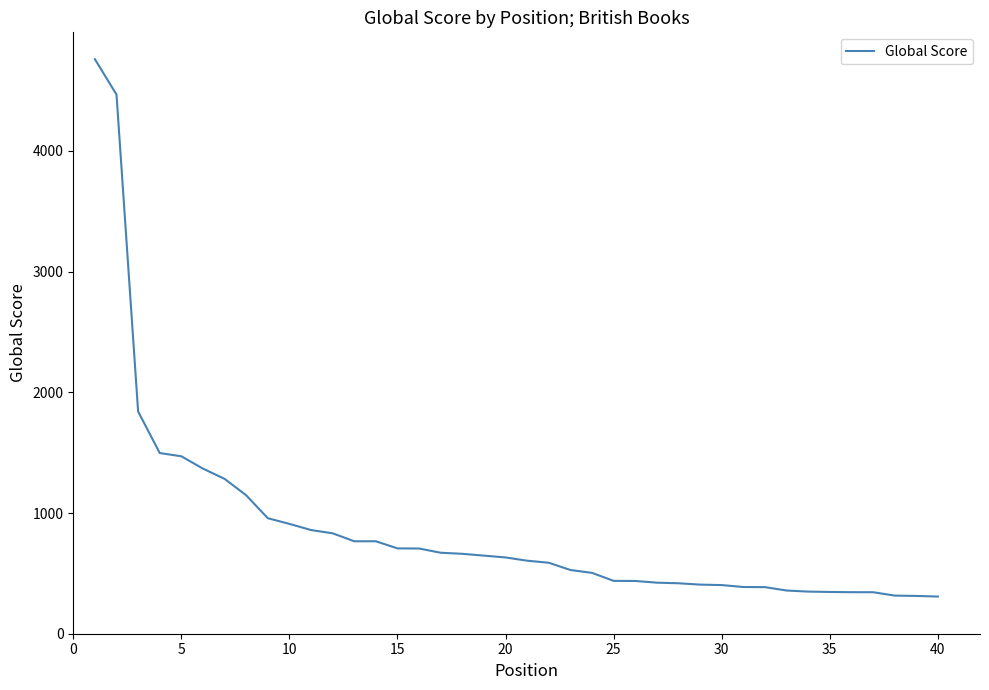

What is the smallest value displayed?

308